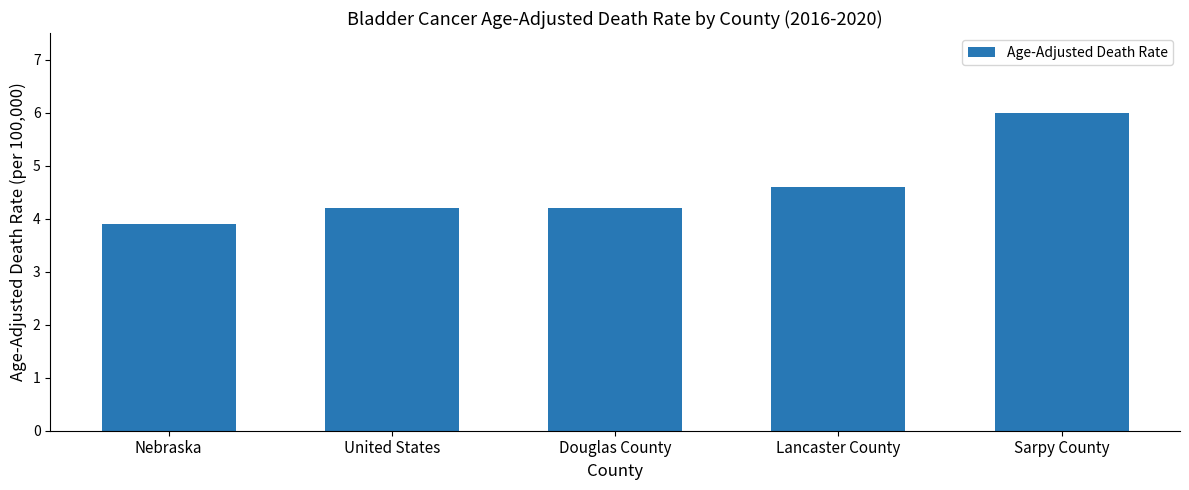

What is the ratio of the value at Lancaster County to the value at Douglas County?

1.1